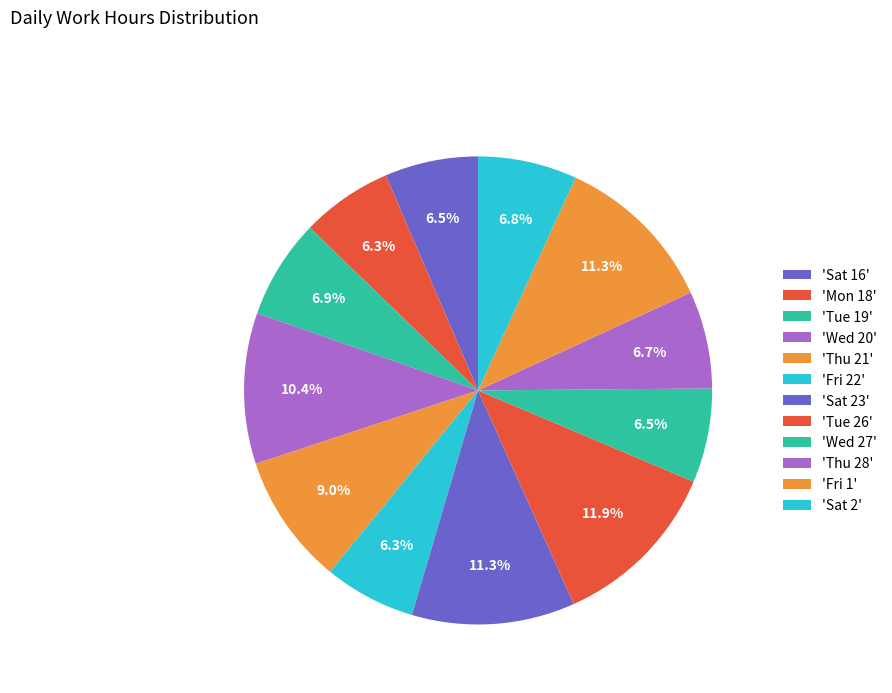

Count the number of slices in the pie.

12